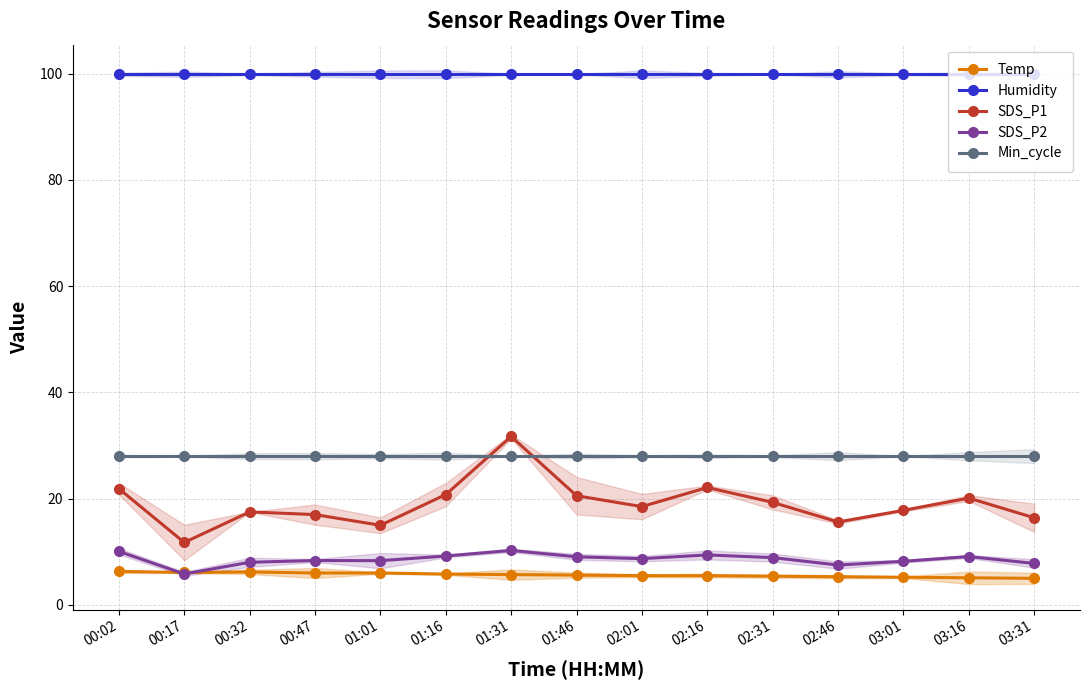

What is the difference between the SDS_P1 values at 02:01 and 03:31?

2.1